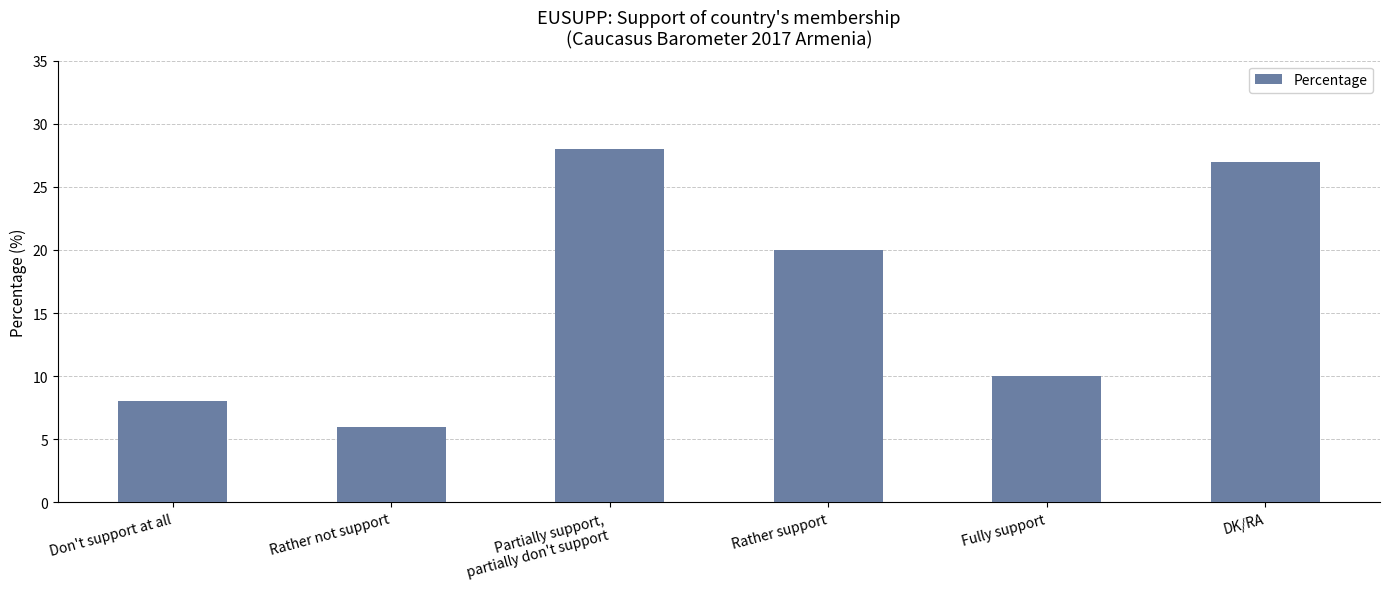

Reading left to right, transcribe all the data shown in this chart.

8	6	28	20	10	27